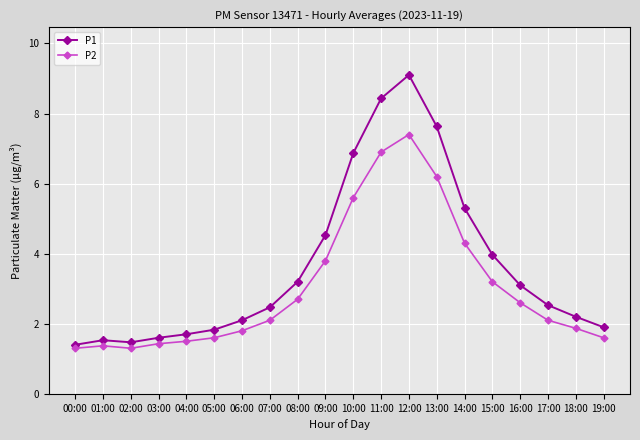

What is the difference between the maximum and minimum values in the P1 series?

7.7